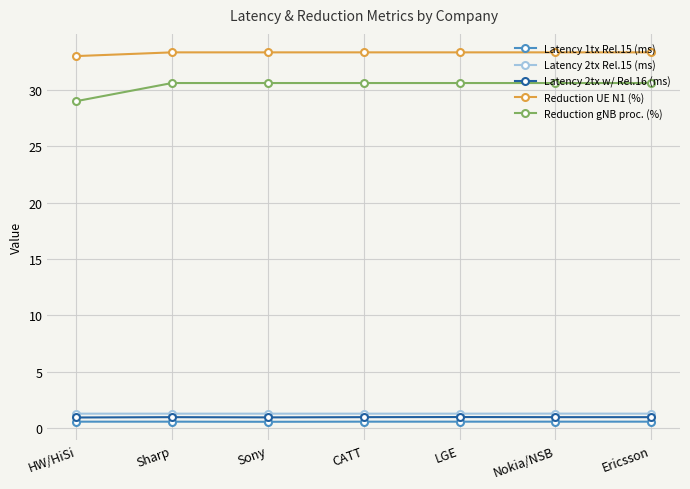

What is the highest value of the Reduction gNB proc. (%) series?

30.6